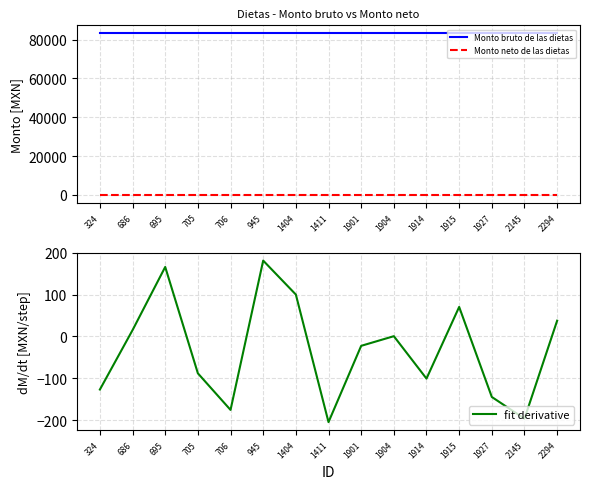

Reading left to right, extract all data points from this chart.

Monto bruto de las dietas: 83154.0	83154.0	83154.0	83154.0	83154.0	83154.0	83154.0	83154.0	83154.0	83154.0	83154.0	83154.0	83154.0	83154.0	83154.0
Monto neto de las dietas: 0.0	0.0	0.0	0.0	0.0	0.0	0.0	0.0	0.0	0.0	0.0	0.0	0.0	0.0	0.0
fit derivative: -127.0	15.1	166.1	-88.2	-175.7	181.3	100.2	-204.9	-22.5	0.6	-100.8	70.5	-144.8	-196.7	37.7